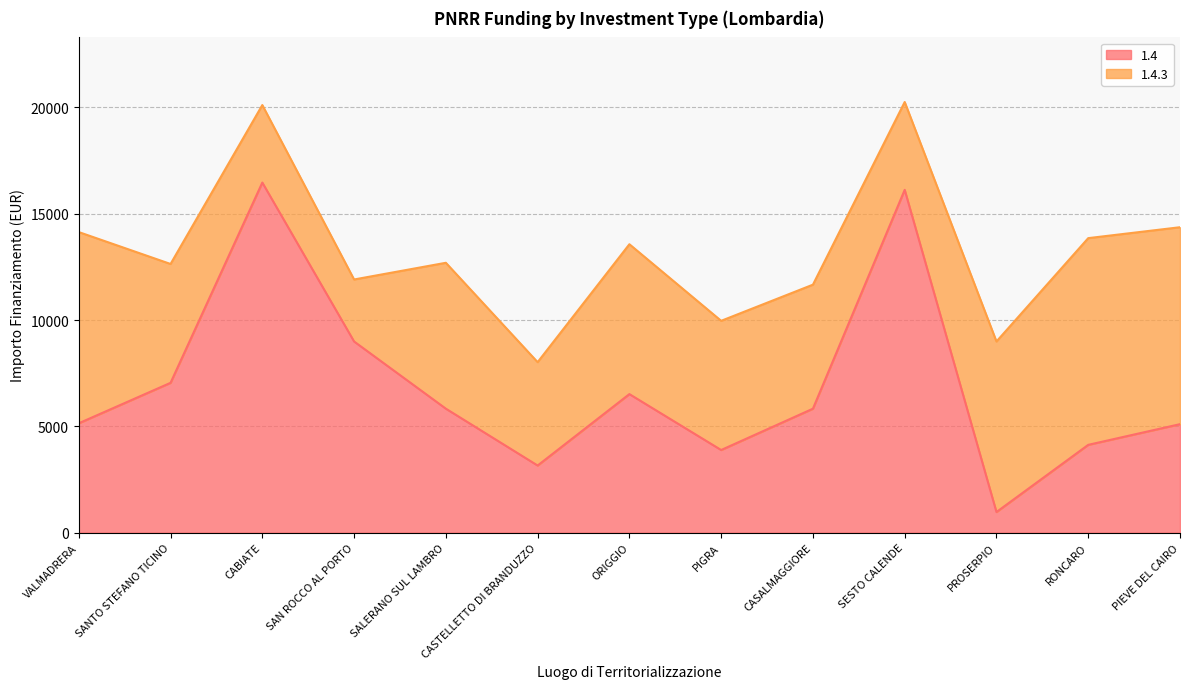

The value at CABIATE is 16464. True or false?

True